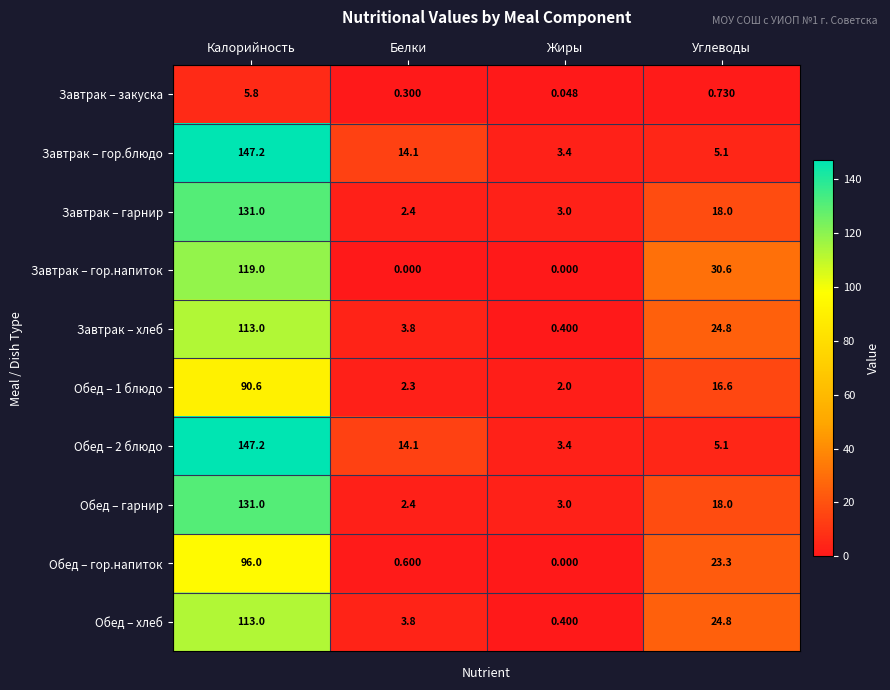

List the labels in order of Обед – 1 блюдо value, smallest first.

Жиры, Белки, Углеводы, Калорийность